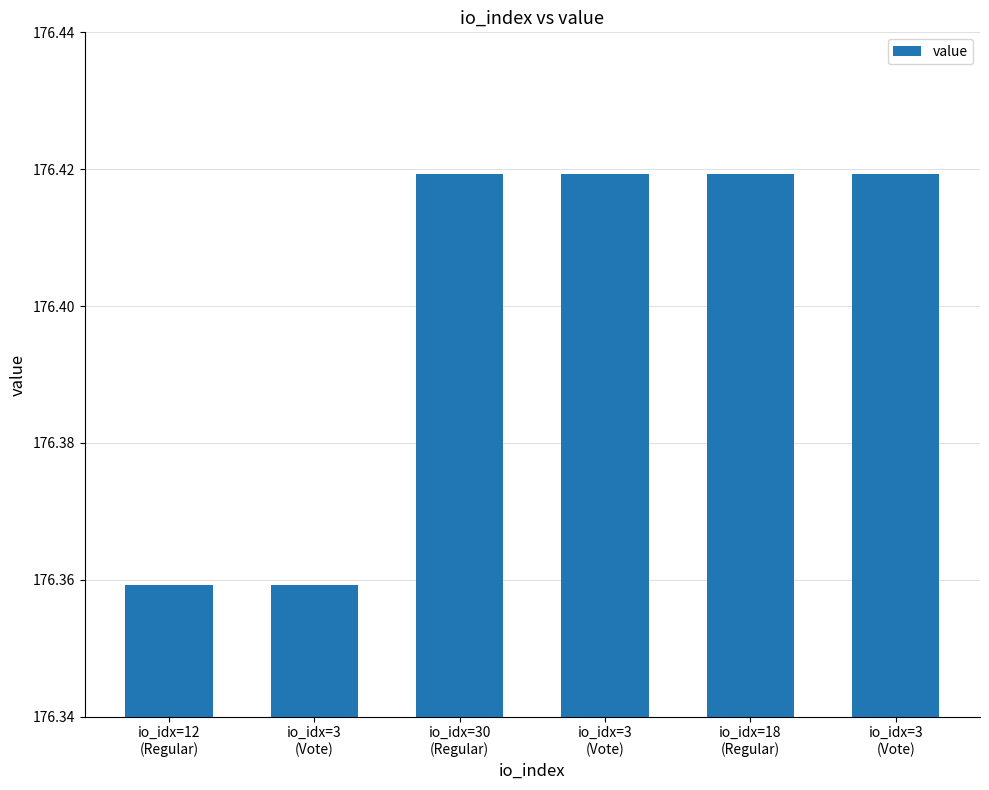

What is the label of the 2nd bar from the right?

io_idx=18
(Regular)